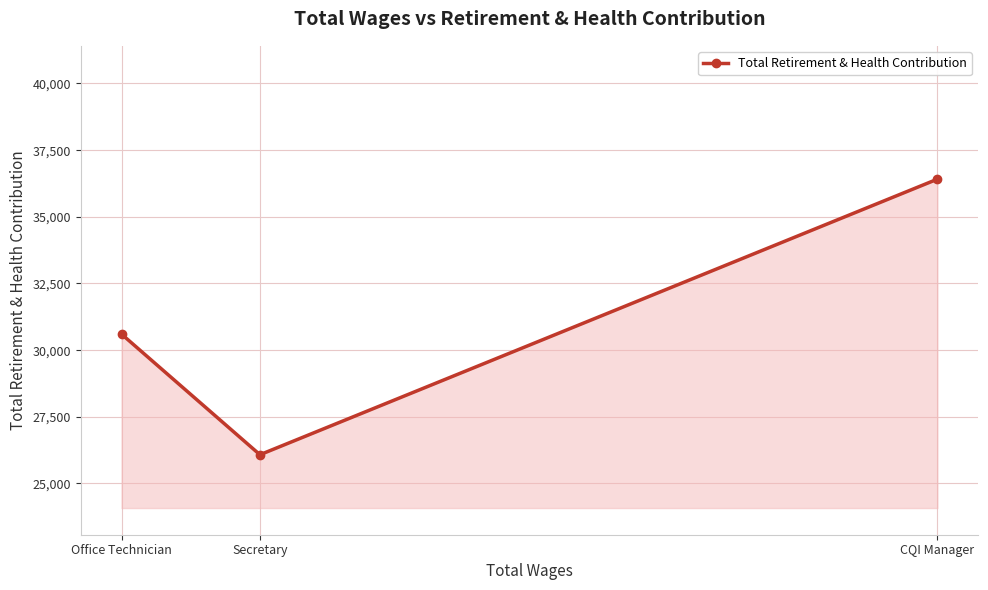

The value at Office Technician is 52960. True or false?

False